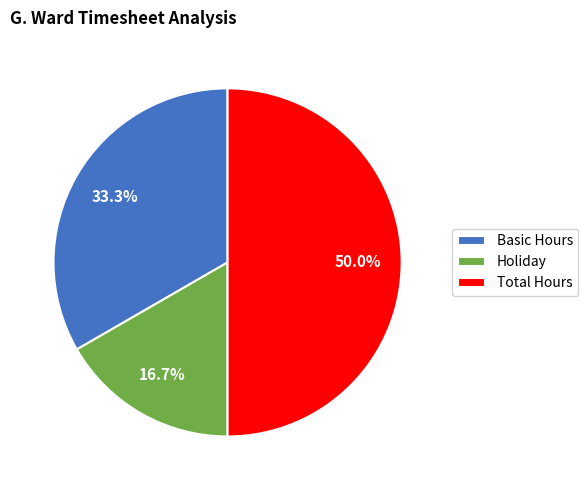

Which has a higher value, Total Hours or Holiday?

Total Hours